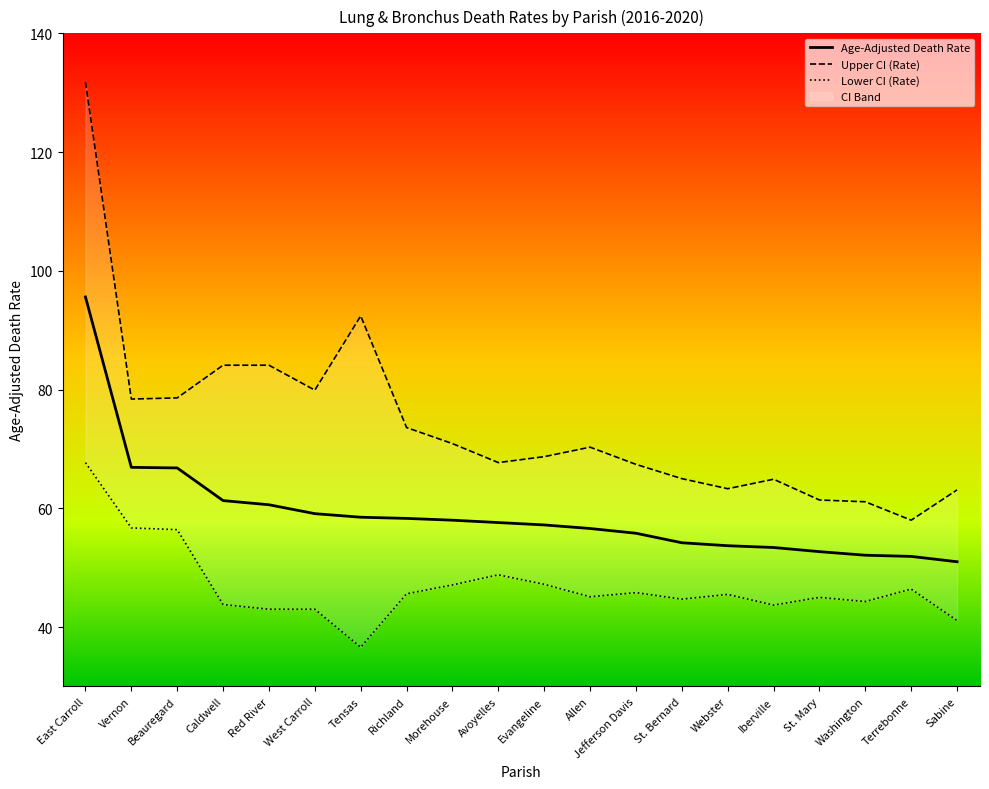

True or false: Lower CI (Rate) and Upper CI (Rate) intersect in this chart.

False